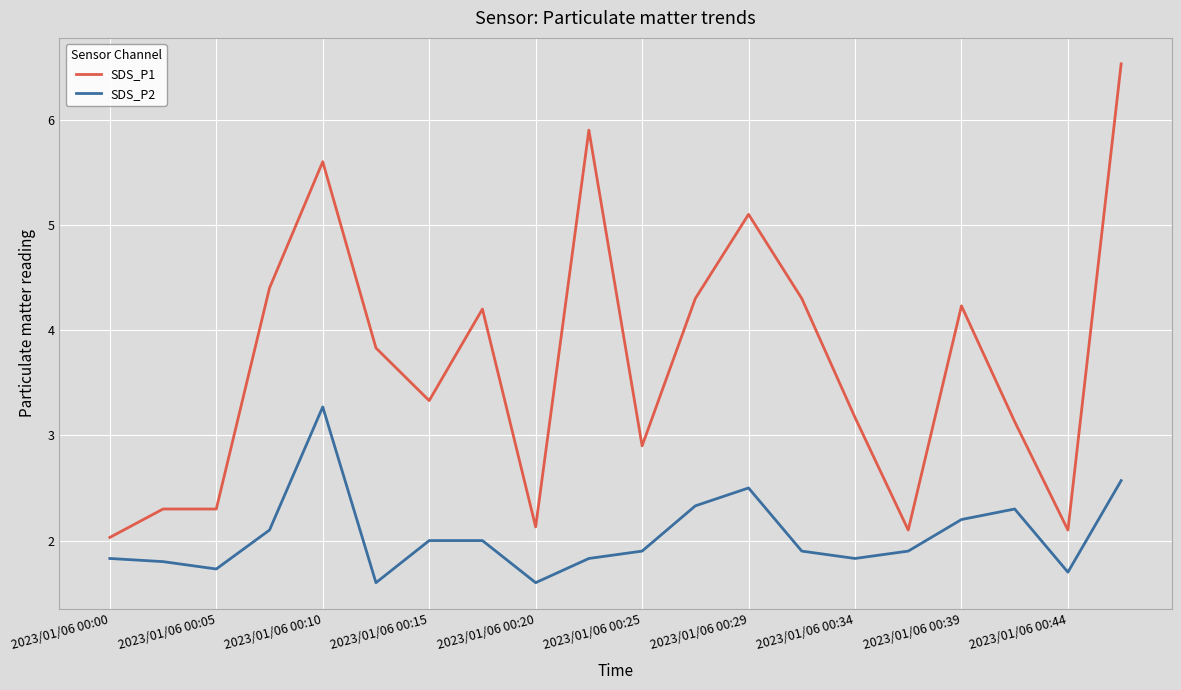

Which series has the largest range (max minus min)?

SDS_P1